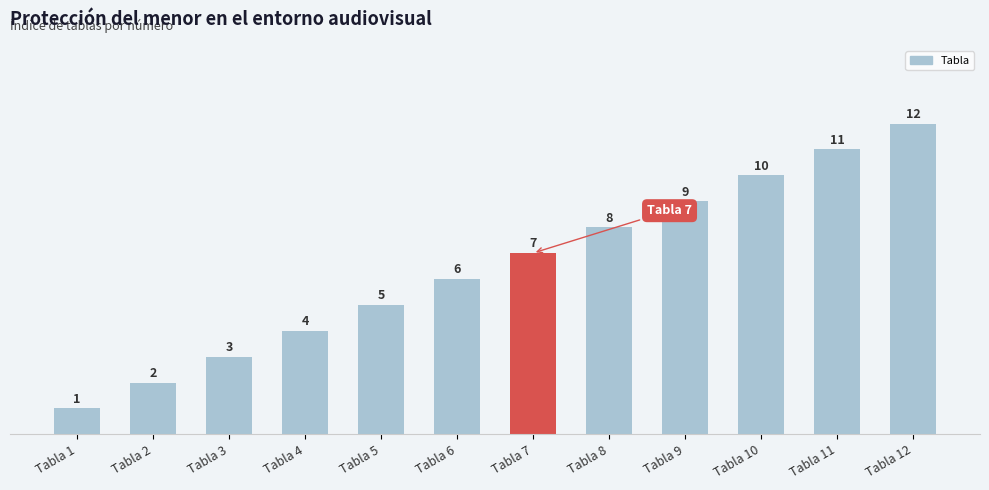

Is it true that the value at Tabla 1 is 2?

False